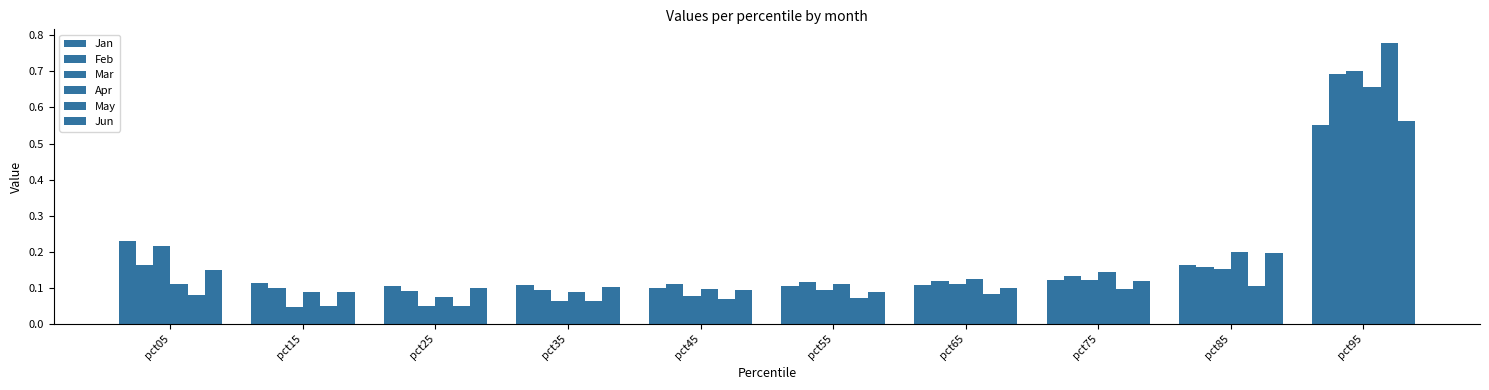

How many groups of bars are there?

10